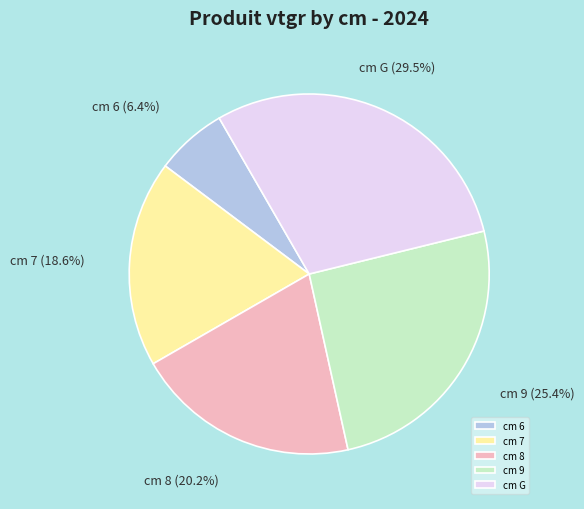

To the nearest percent, what is the average slice percentage?

20%